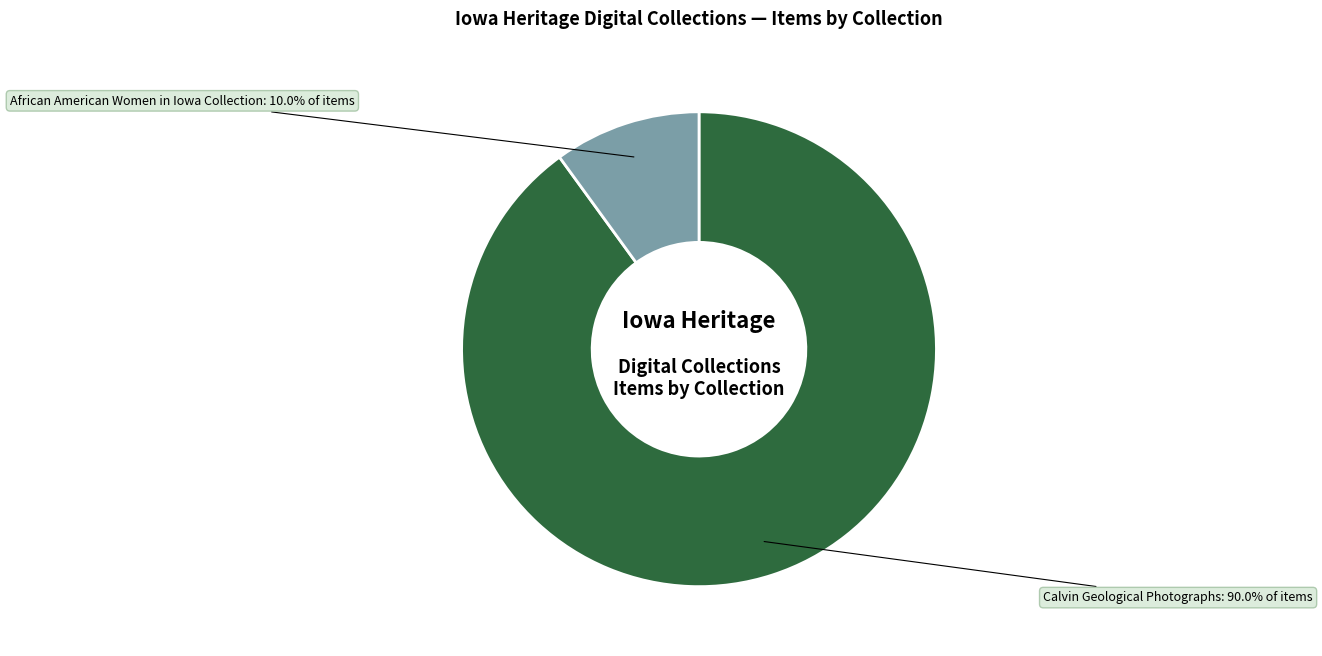

Between Calvin Geological Photographs and African American Women in Iowa Collection, which is larger?

Calvin Geological Photographs